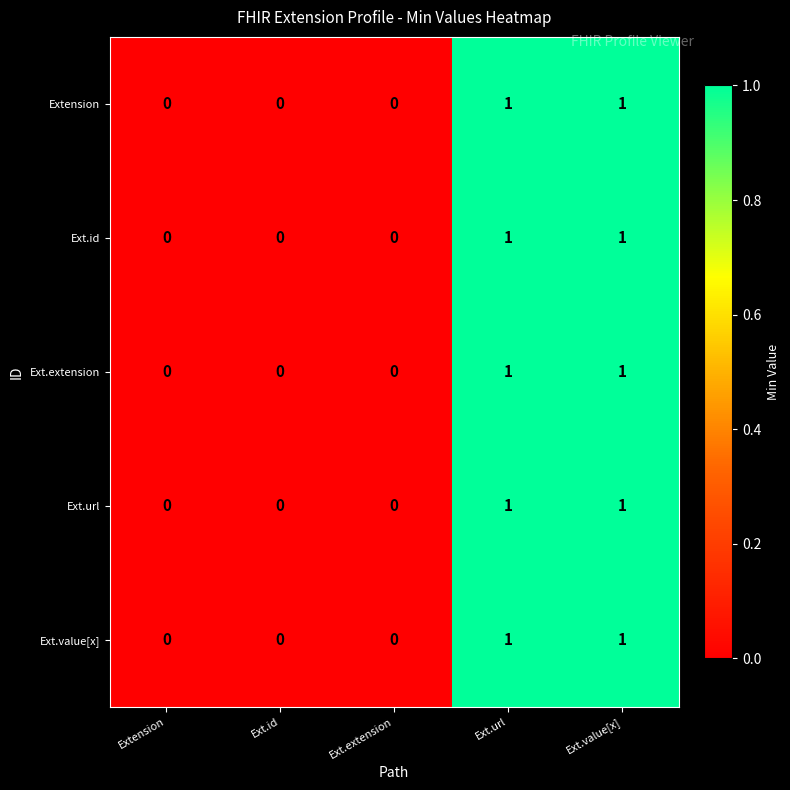

What is the total value across all series at Ext.url?

5